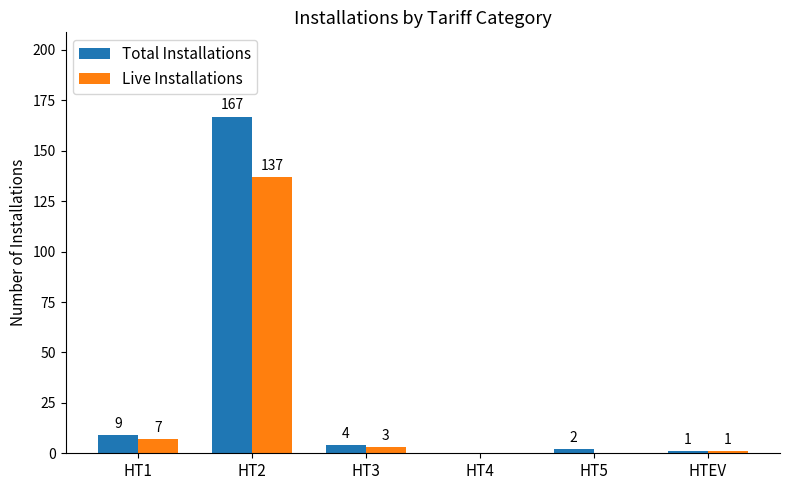

Reading left to right, what are all the values shown in this chart?

Total Installations: 9	167	4	0	2	1
Live Installations: 7	137	3	0	0	1